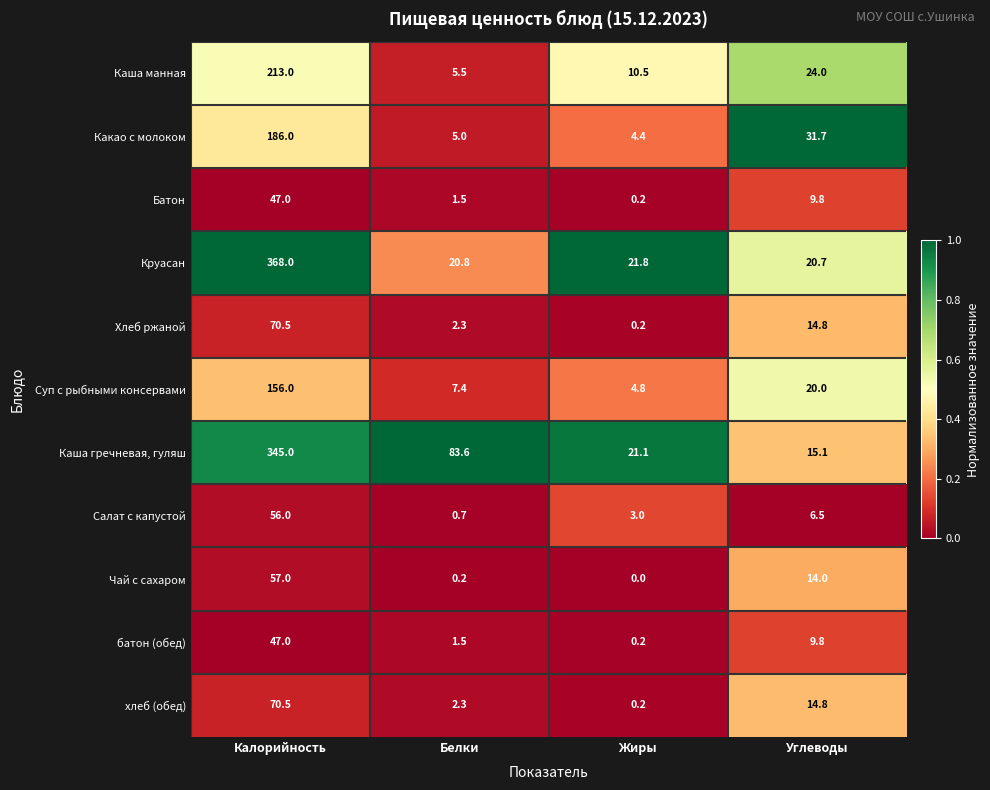

Rank the categories by Каша гречневая, гуляш value from lowest to highest.

Углеводы, Жиры, Белки, Калорийность